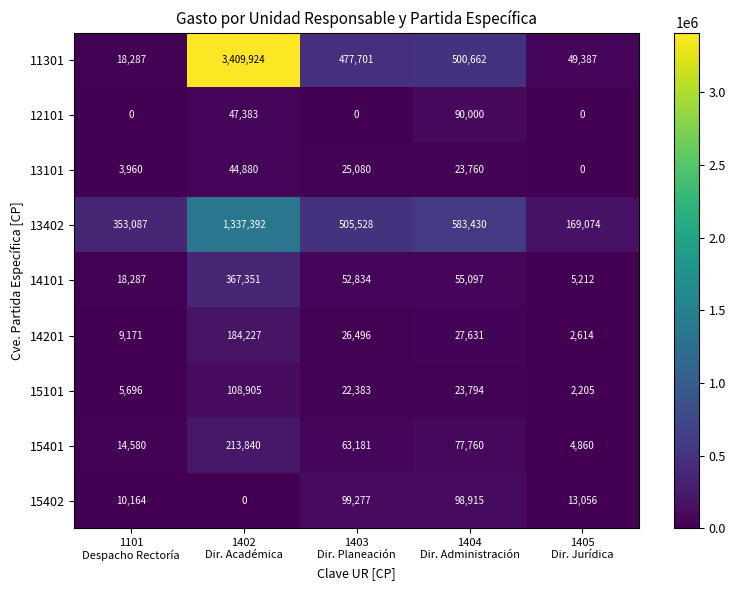

What is the total value across all series at 1402
Dir. Académica?

5713902